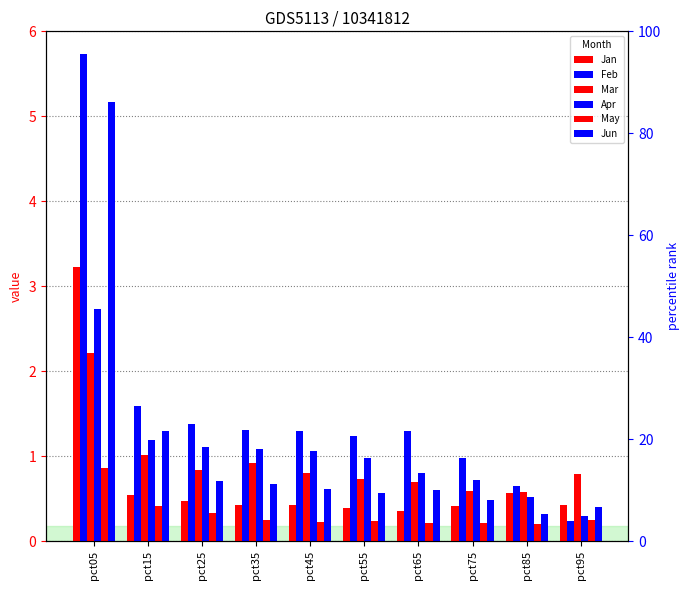

Is the value of Feb at pct65 greater than the value of Jan at pct35?

Yes